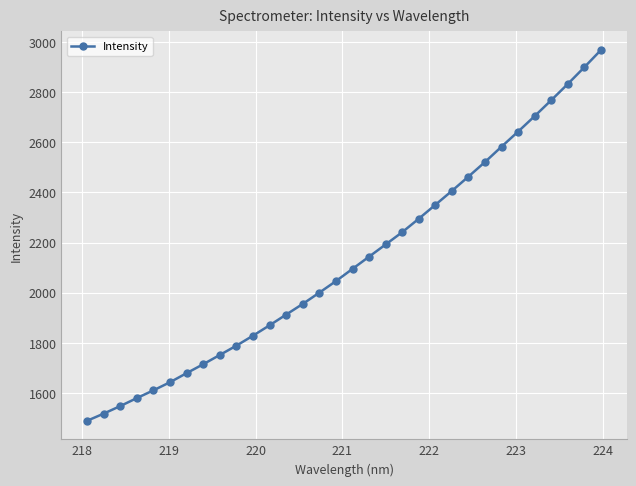

What is the value of the 6th point from the left?

1643.5